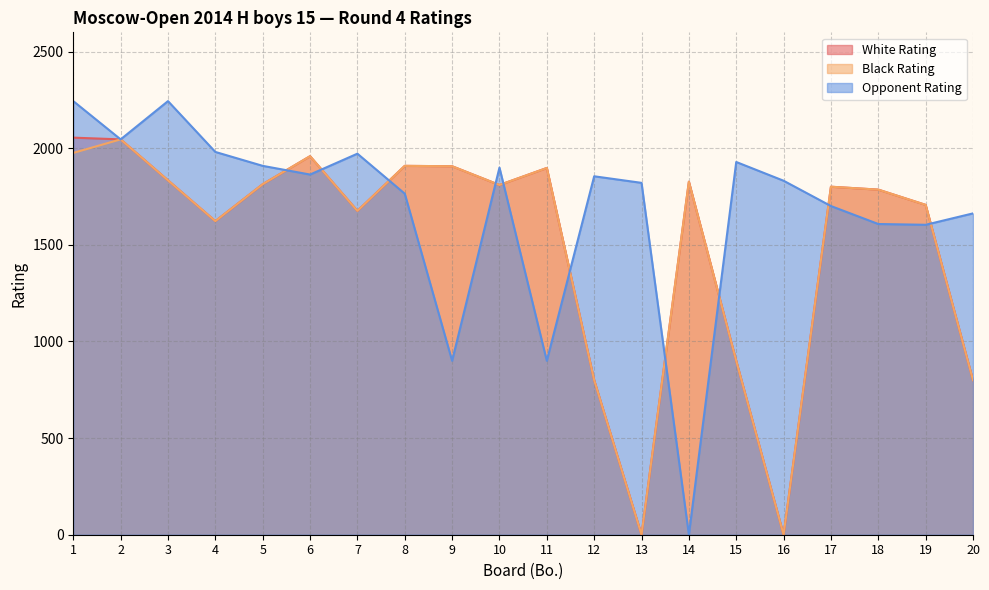

Which series has the largest total across all categories?

Opponent Rating